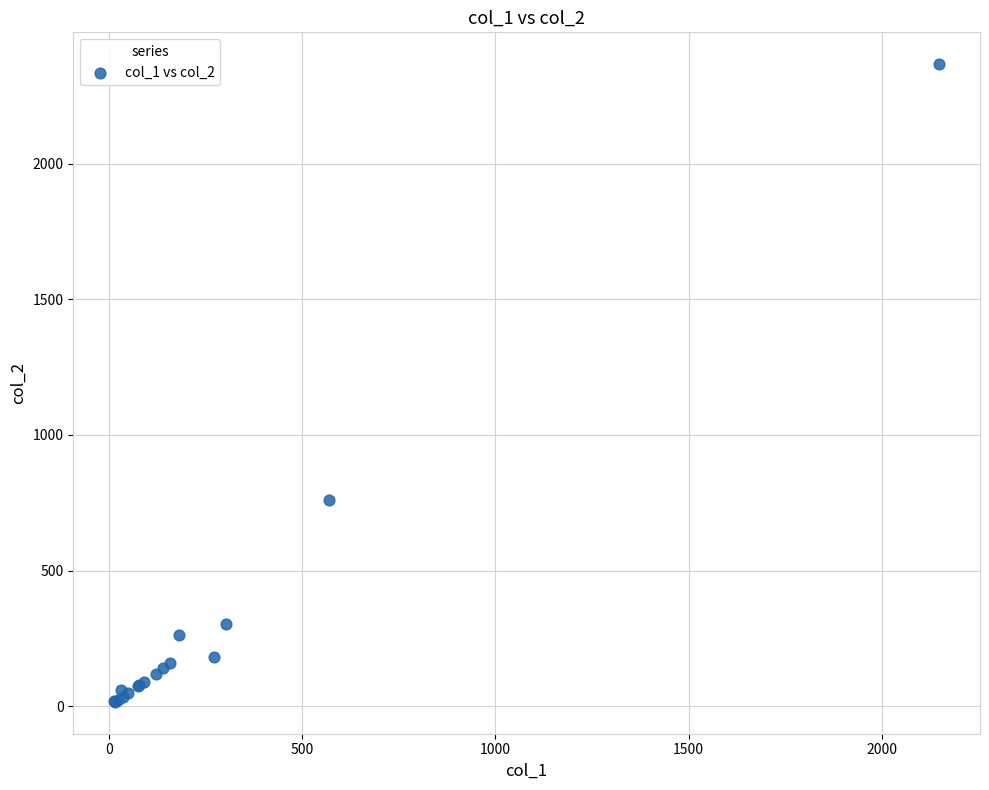

What Y value in the scatter plot is closest to 1191?

760.0